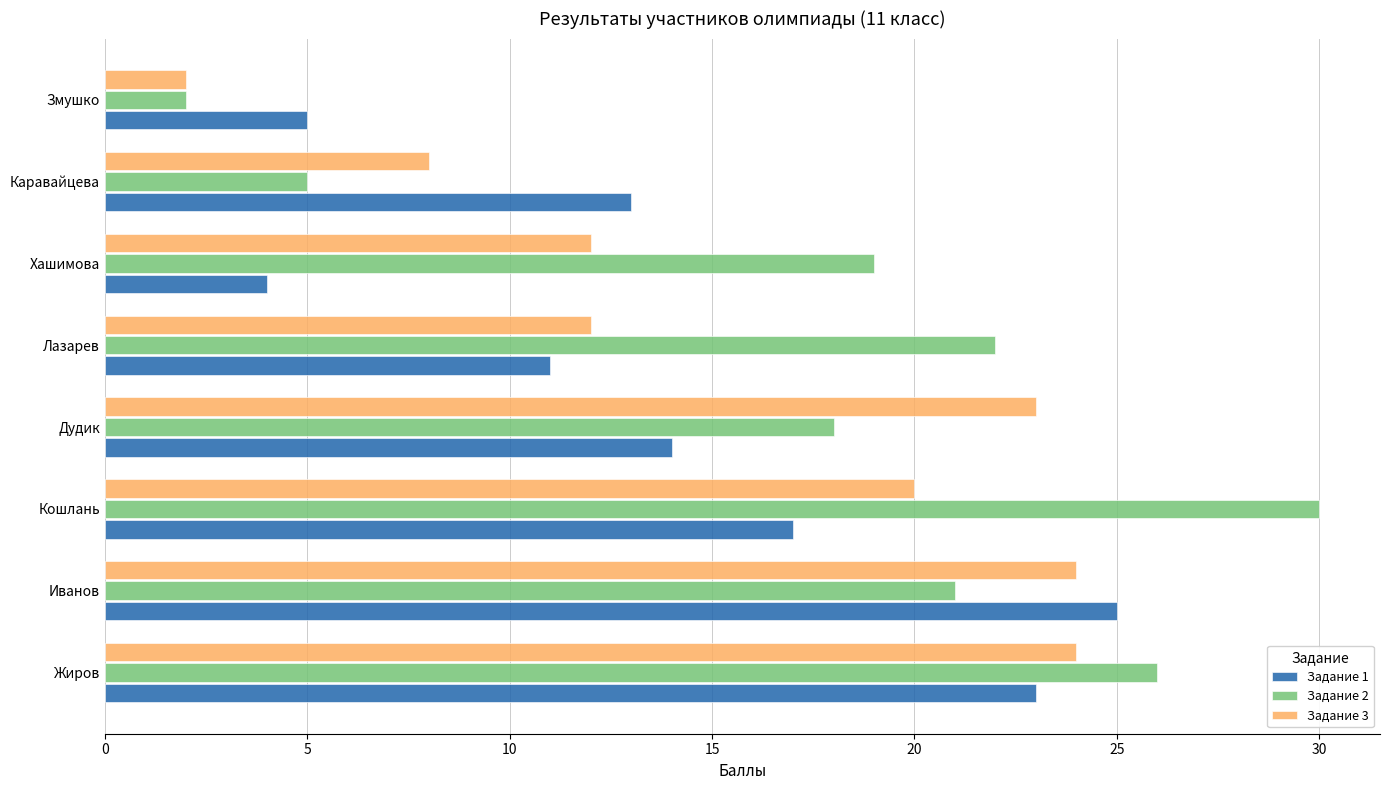

What is the total value across all series at Хашимова?

35